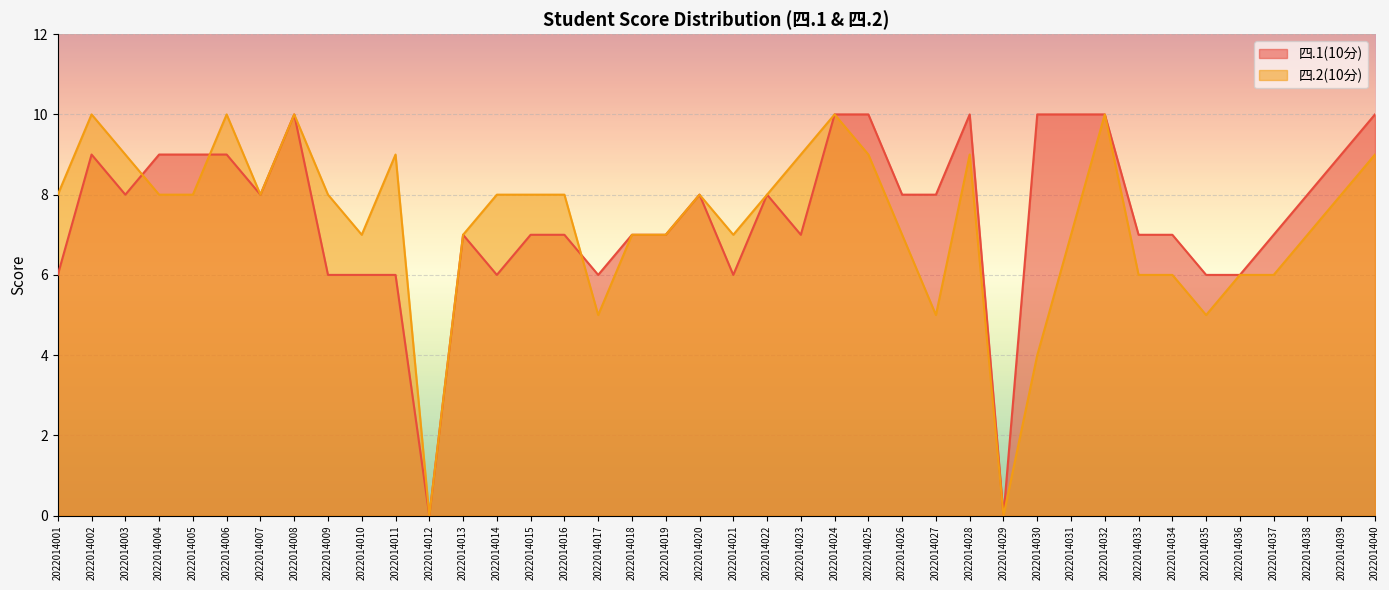

What is the maximum value for 四.2(10分)?

10